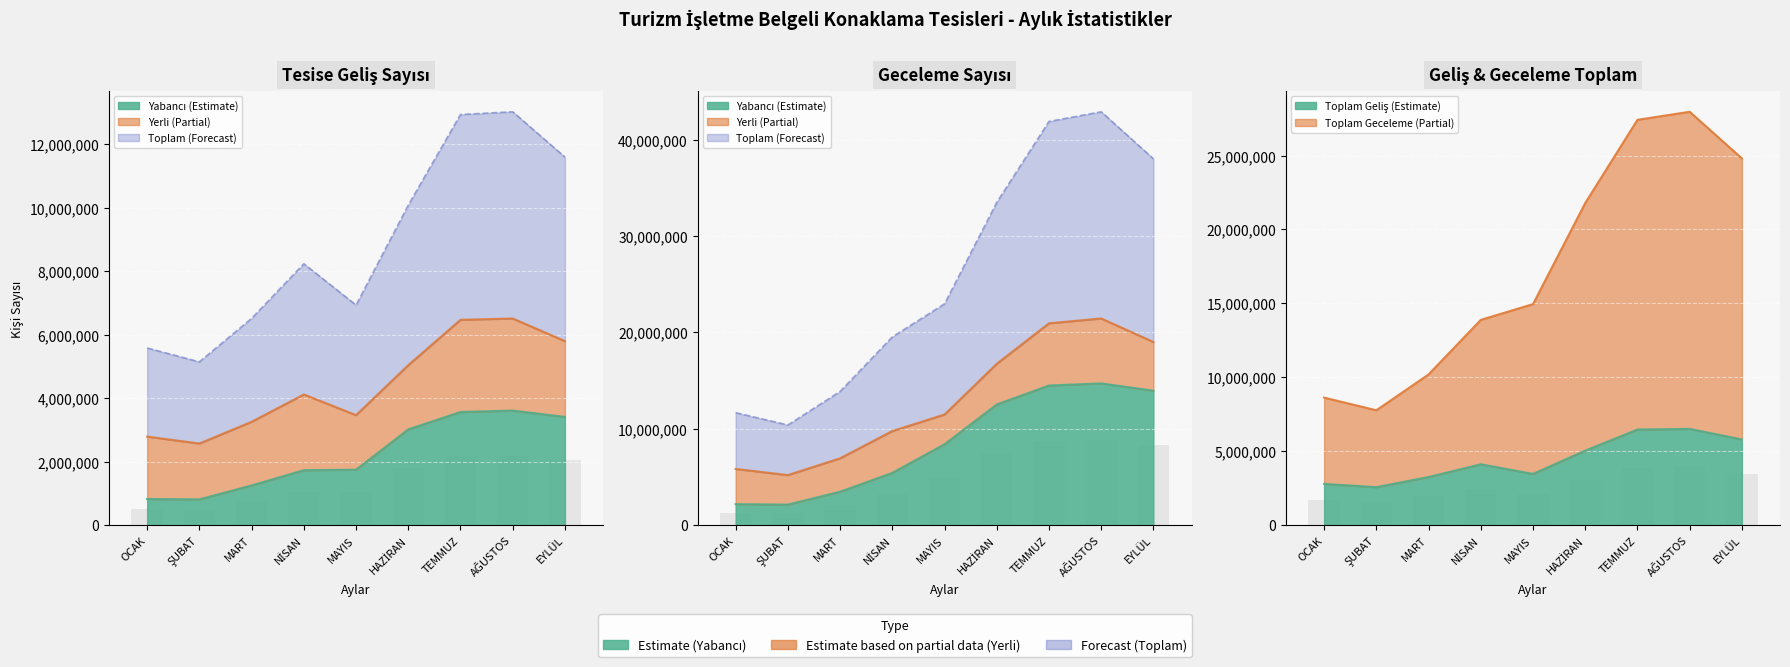

What is the value of the YABANCI GELİŞ bar at the 4th from the left?

1733960